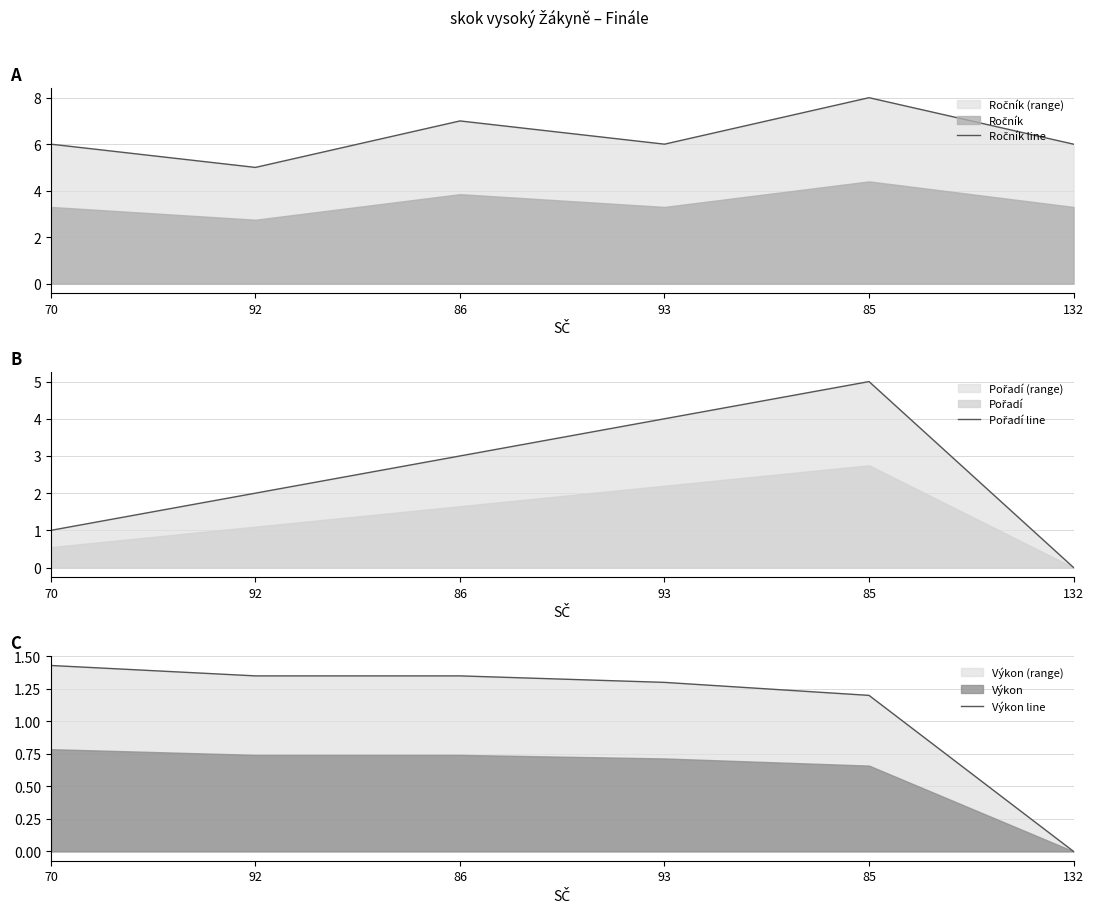

What is the label of the 3rd point from the left?

86